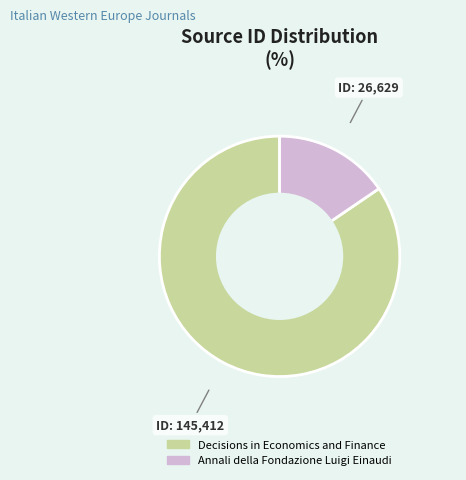

What is the ratio of the value at Decisions in Economics and Finance to the value at Annali della Fondazione Luigi Einaudi?

5.5